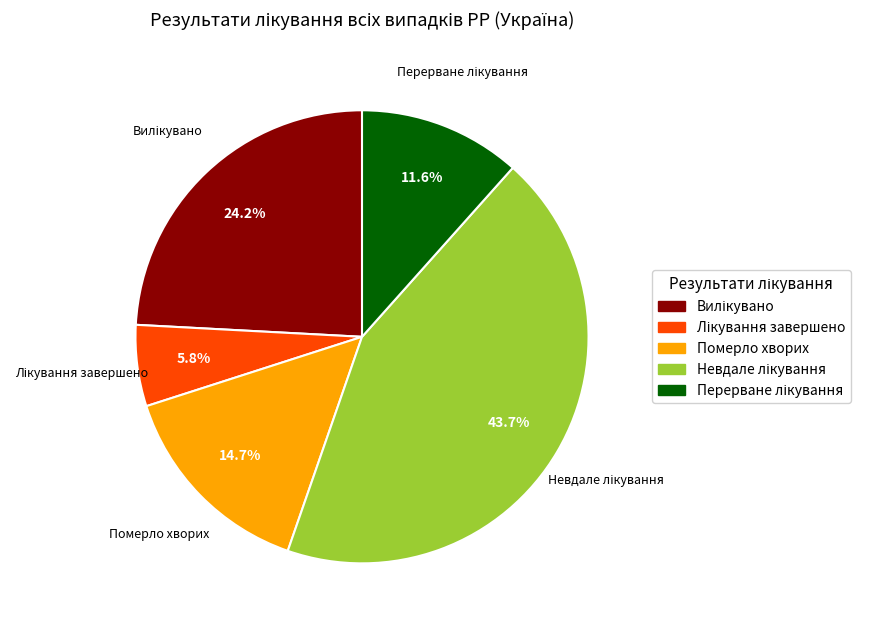

Does Померло хворих account for over 50% of the chart?

No